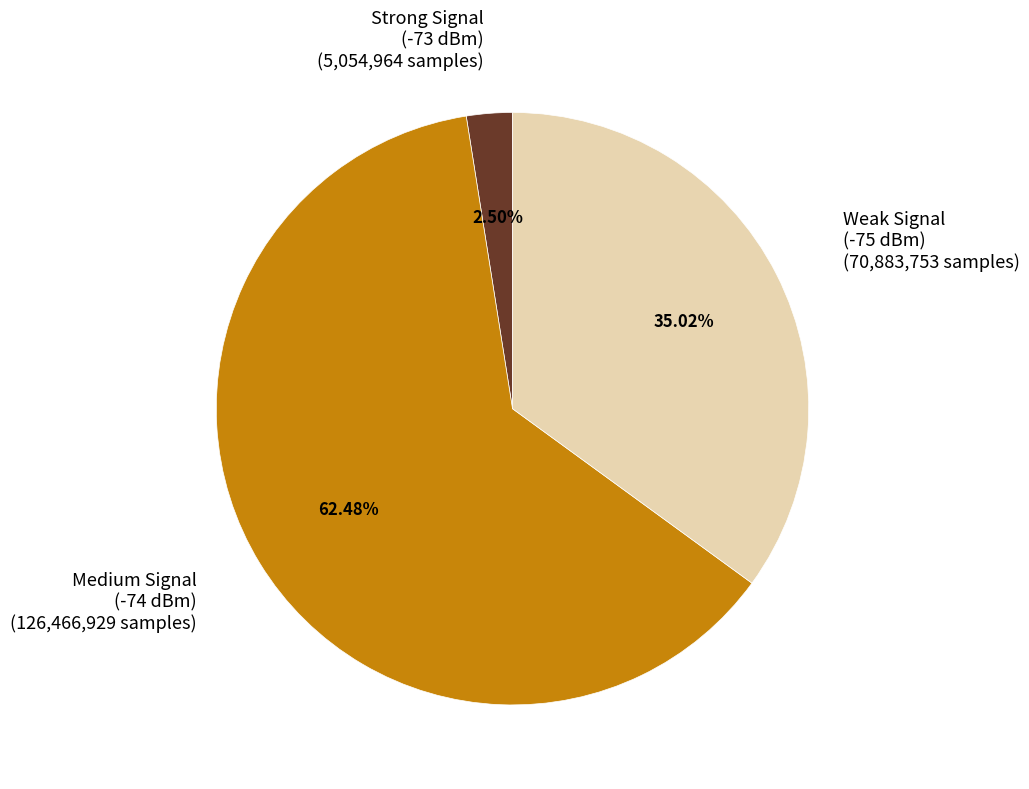

Is the sum of Weak Signal (-75 dBm) and Strong Signal (-73 dBm) greater than half?

No